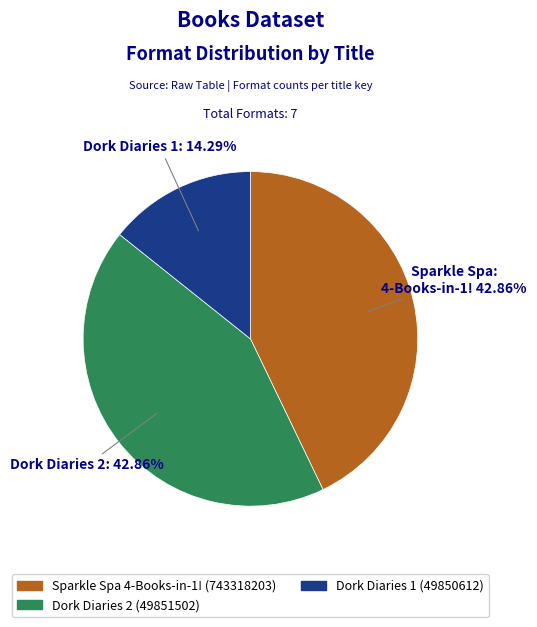

Is there any slice that represents more than half of the pie?

No